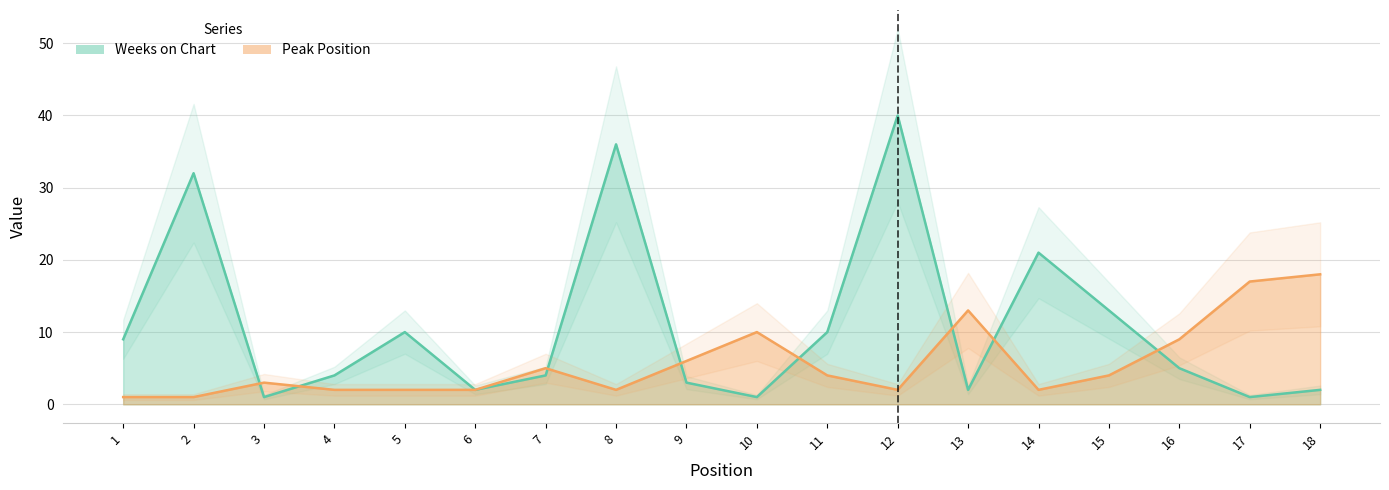

What is the minimum value for Peak Position?

1